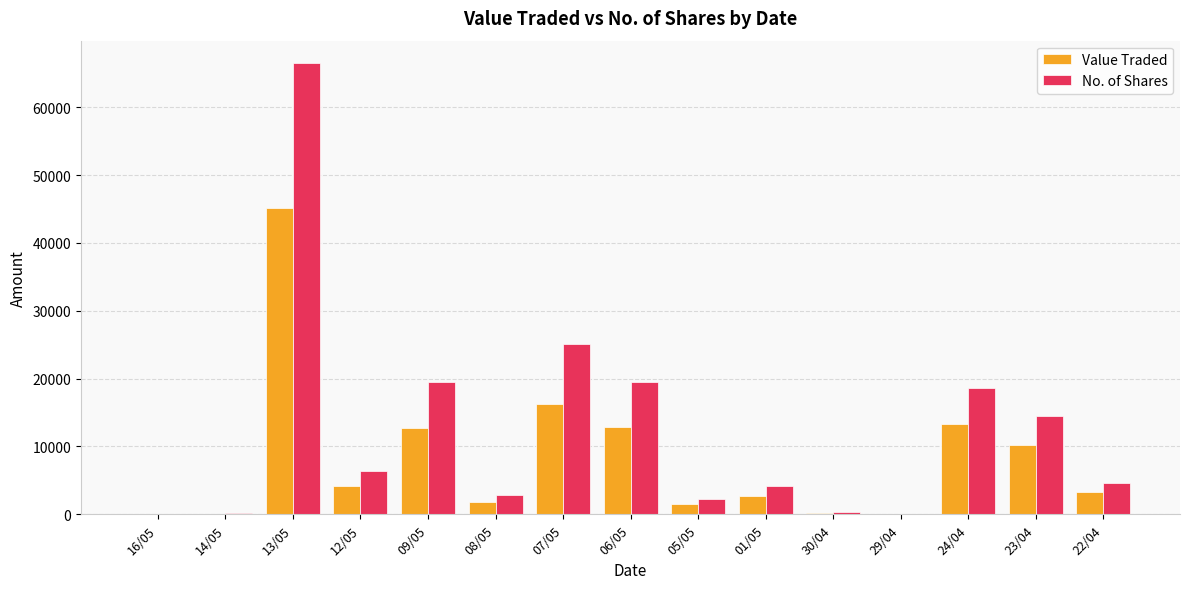

What is the greatest value displayed?

66503